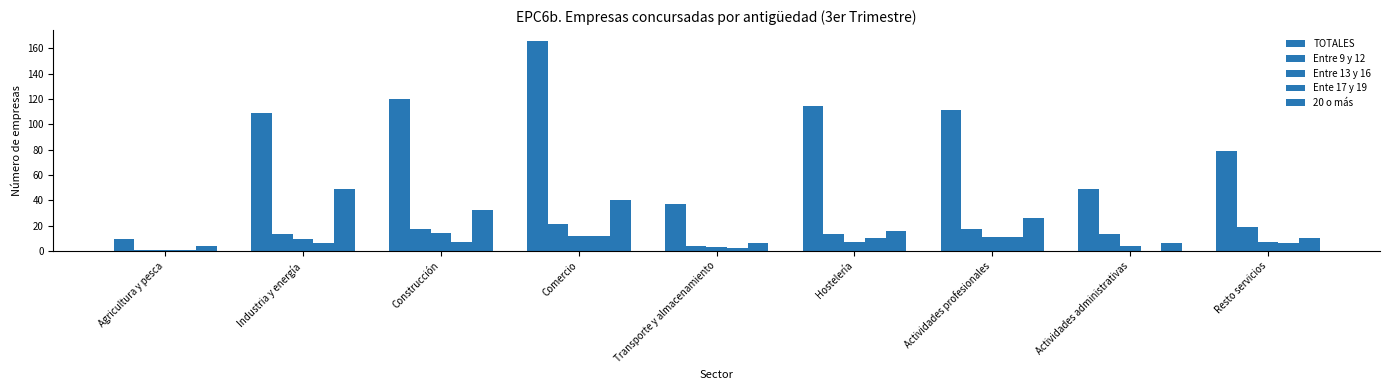

Which series has the largest range (max minus min)?

TOTALES